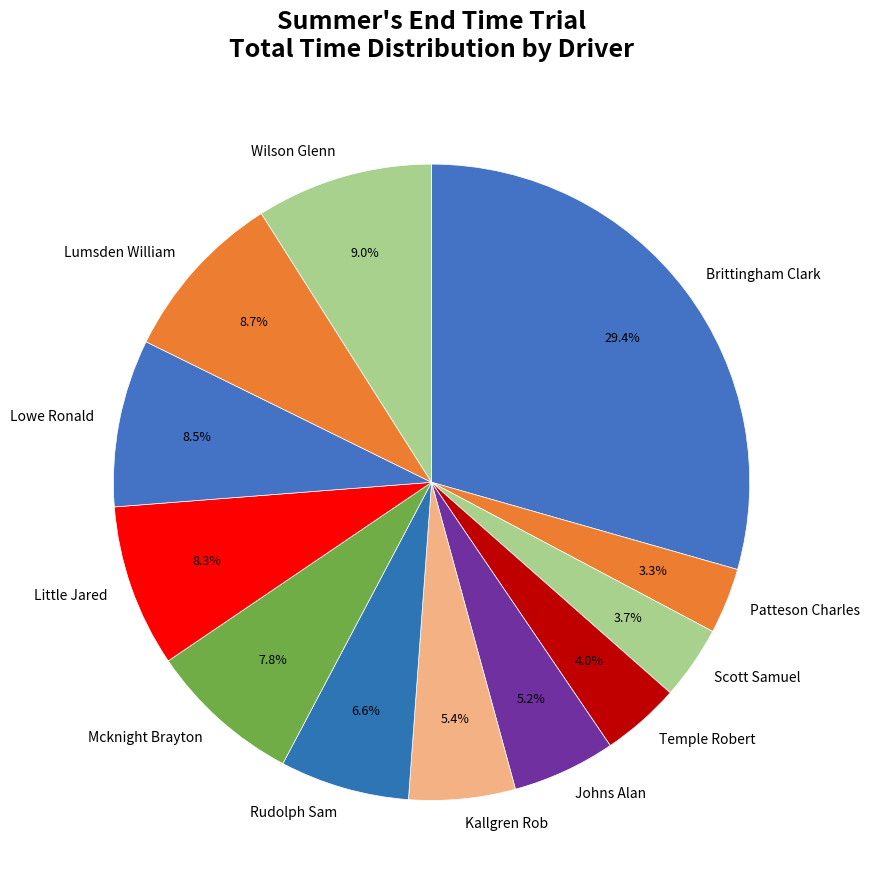

Count the number of slices in the pie.

12